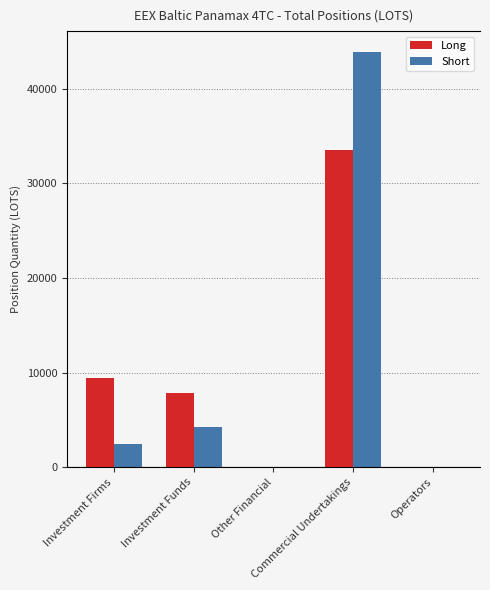

The Short series shows 2409.3 at Investment Firms. True or false?

True